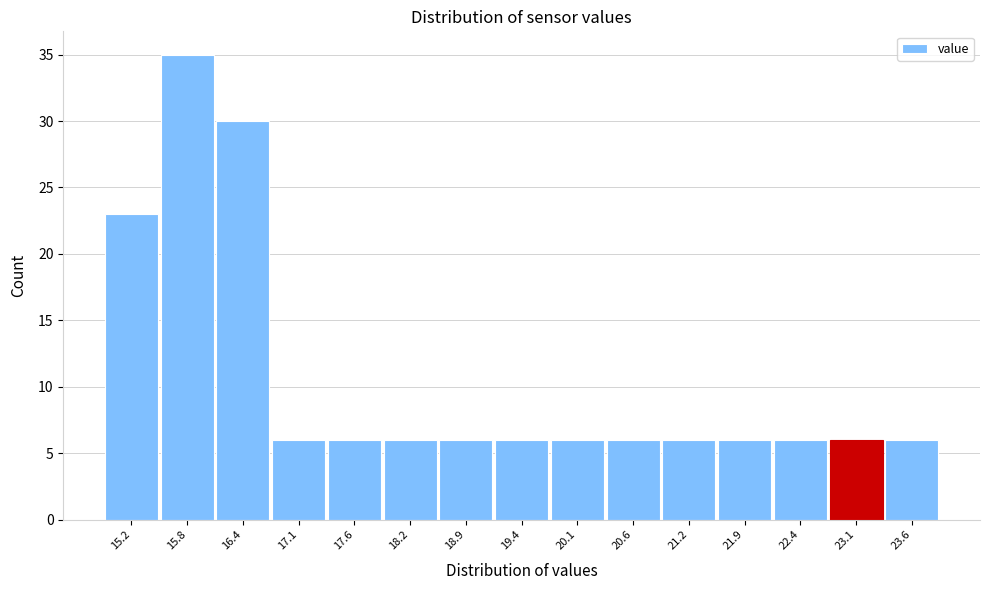

Reading left to right, extract all data points from this chart.

23	35	30	6	6	6	6	6	6	6	6	6	6	6	6